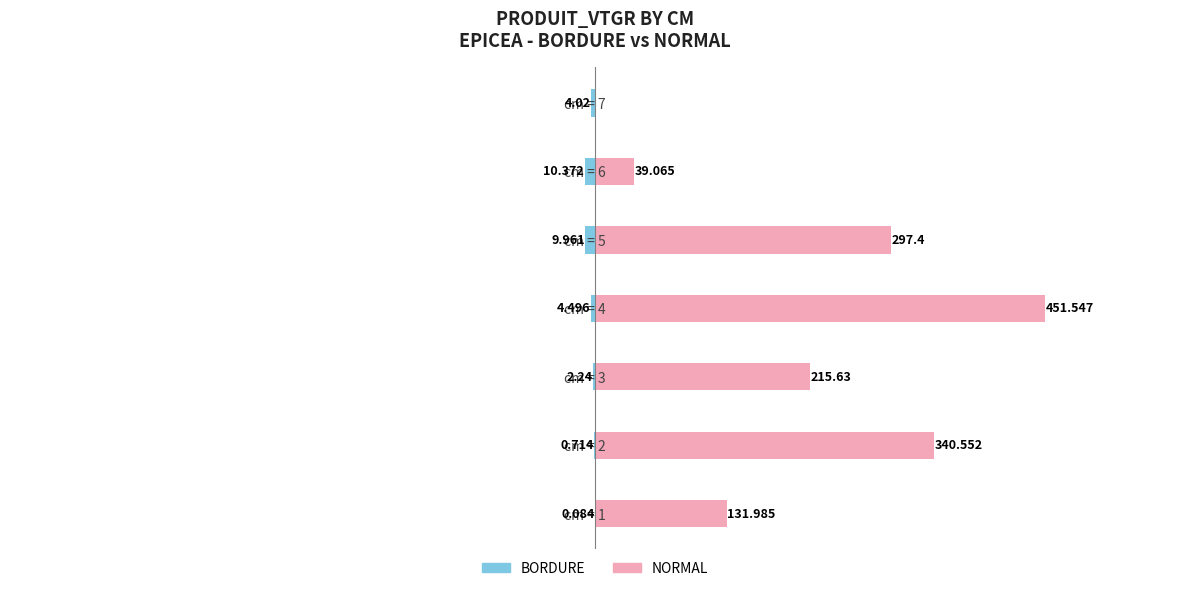

What is the lowest value of the BORDURE series?

-10.4